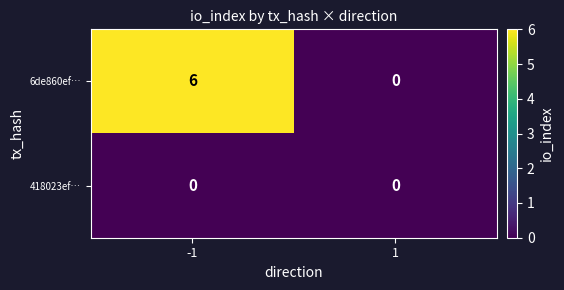

Read the 6de860ef… value at -1.

6